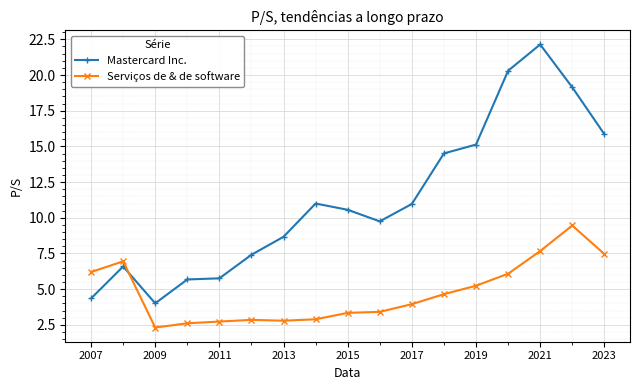

What is the average value of the Mastercard Inc. series?

11.3